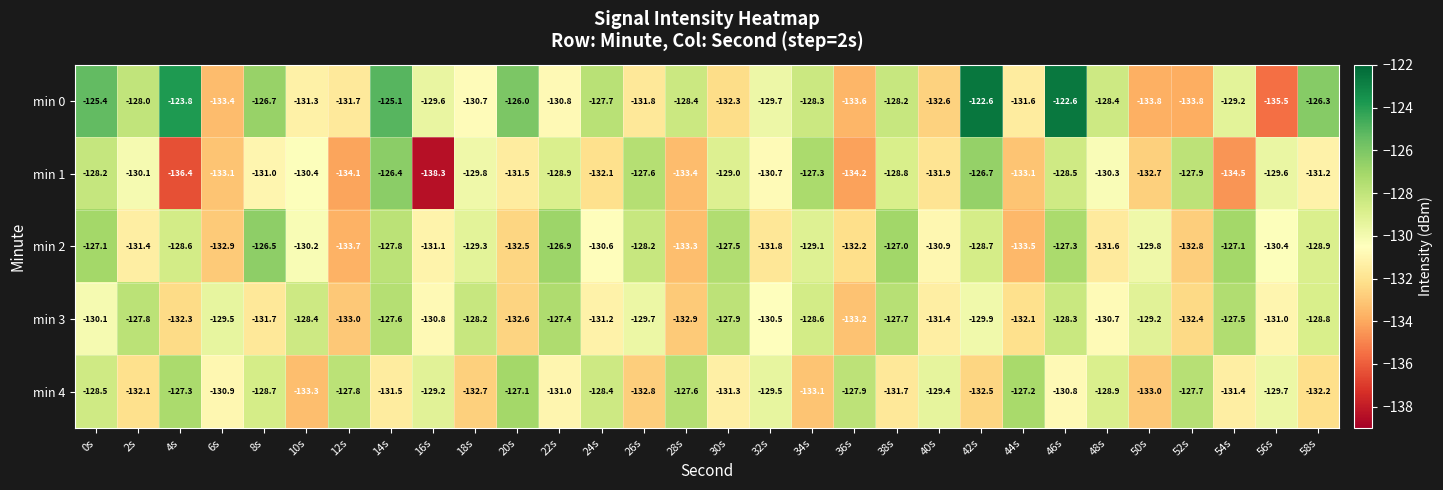

At 40s, list the series in order from largest to smallest.

min 4, min 2, min 3, min 1, min 0